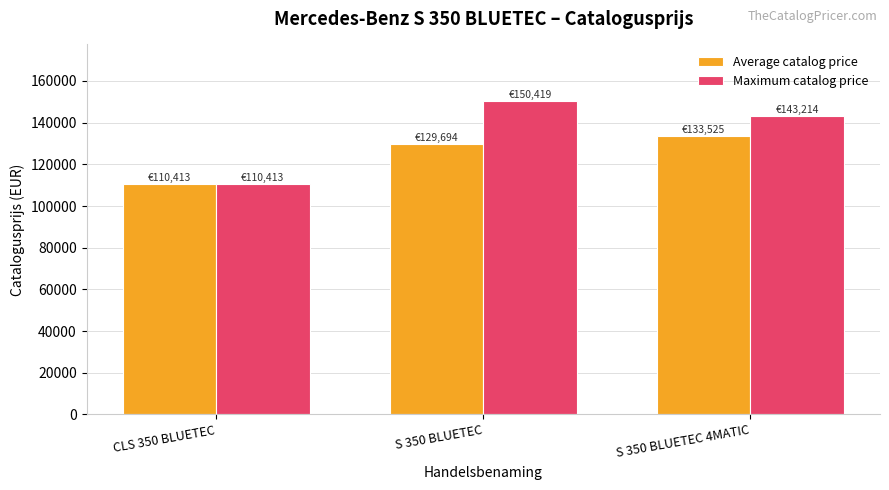

What are all the series names shown in the legend?

Average catalog price, Maximum catalog price